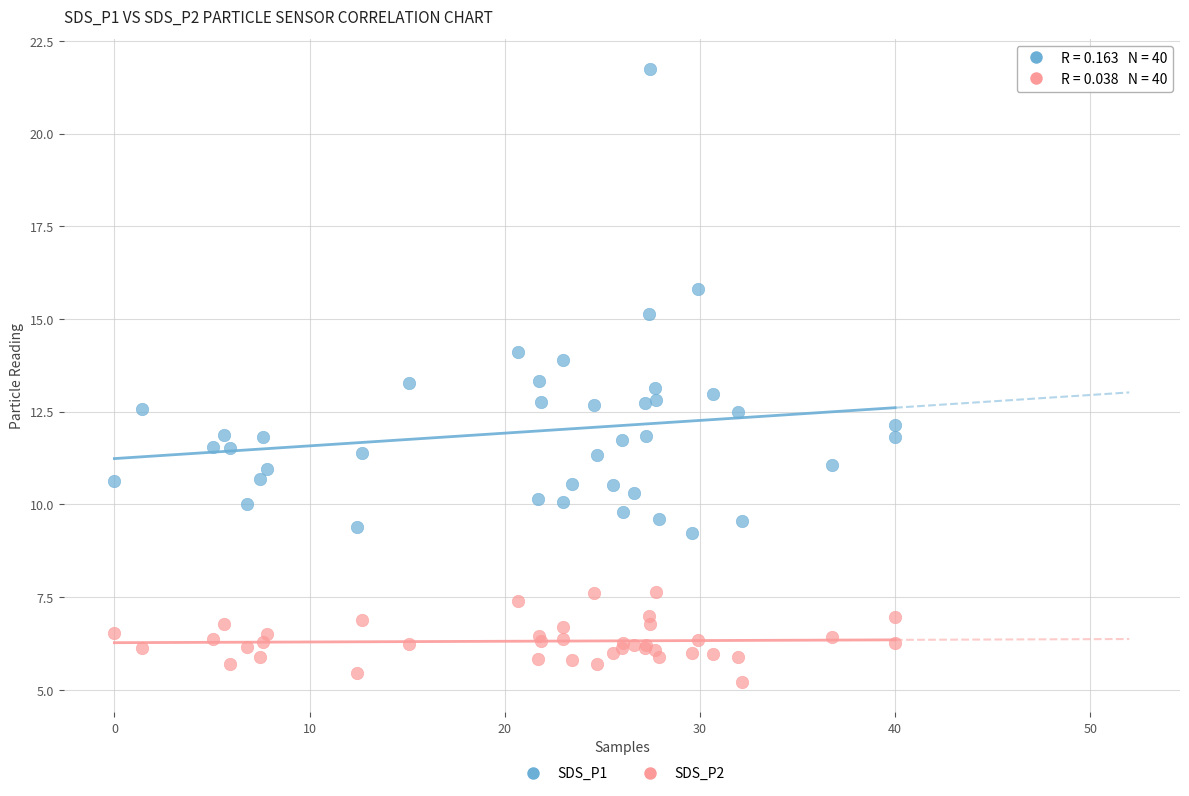

Which series has the widest spread of Y values?

SDS_P1